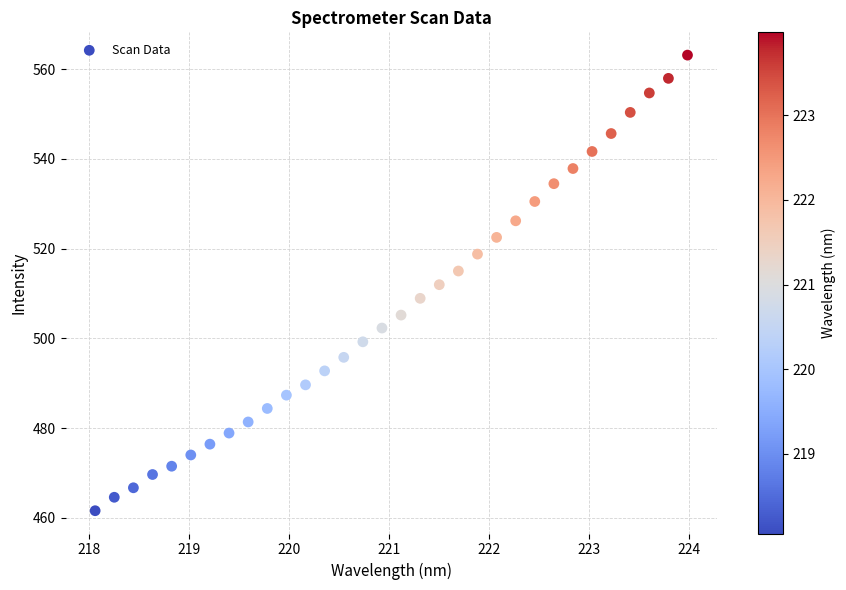

What is the range of X values (max minus min)?

5.9